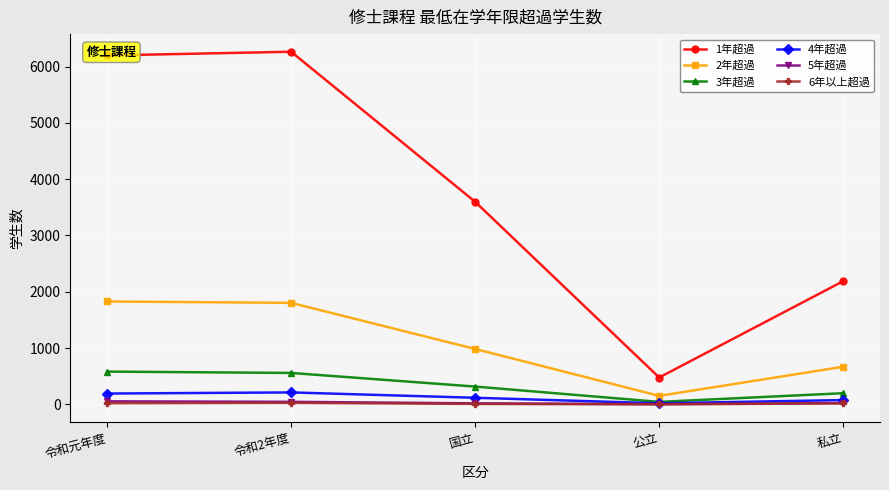

Which series has the largest range (max minus min)?

1年超過